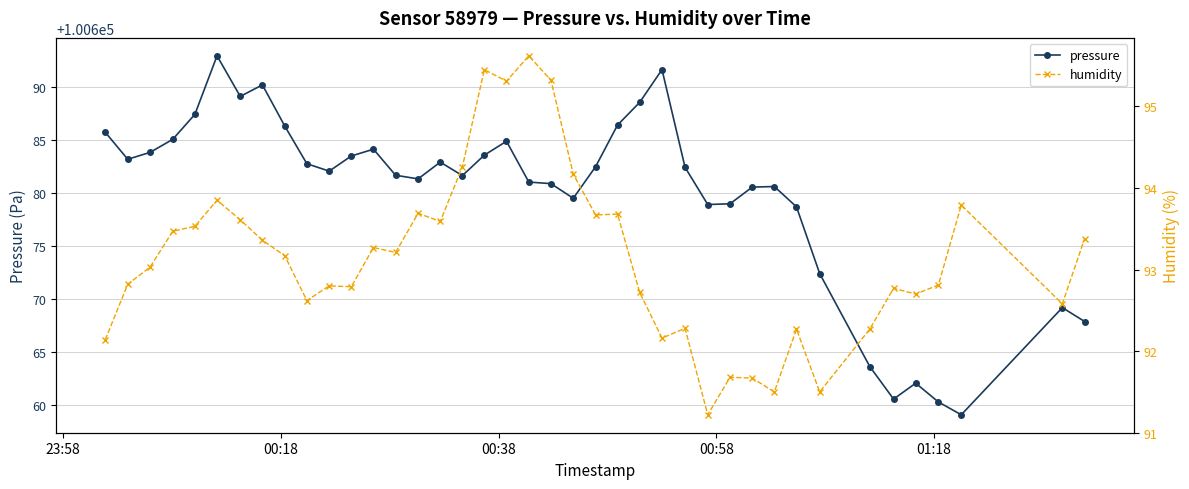

What is the value of the pressure point at the 27th from the left?

100682.4